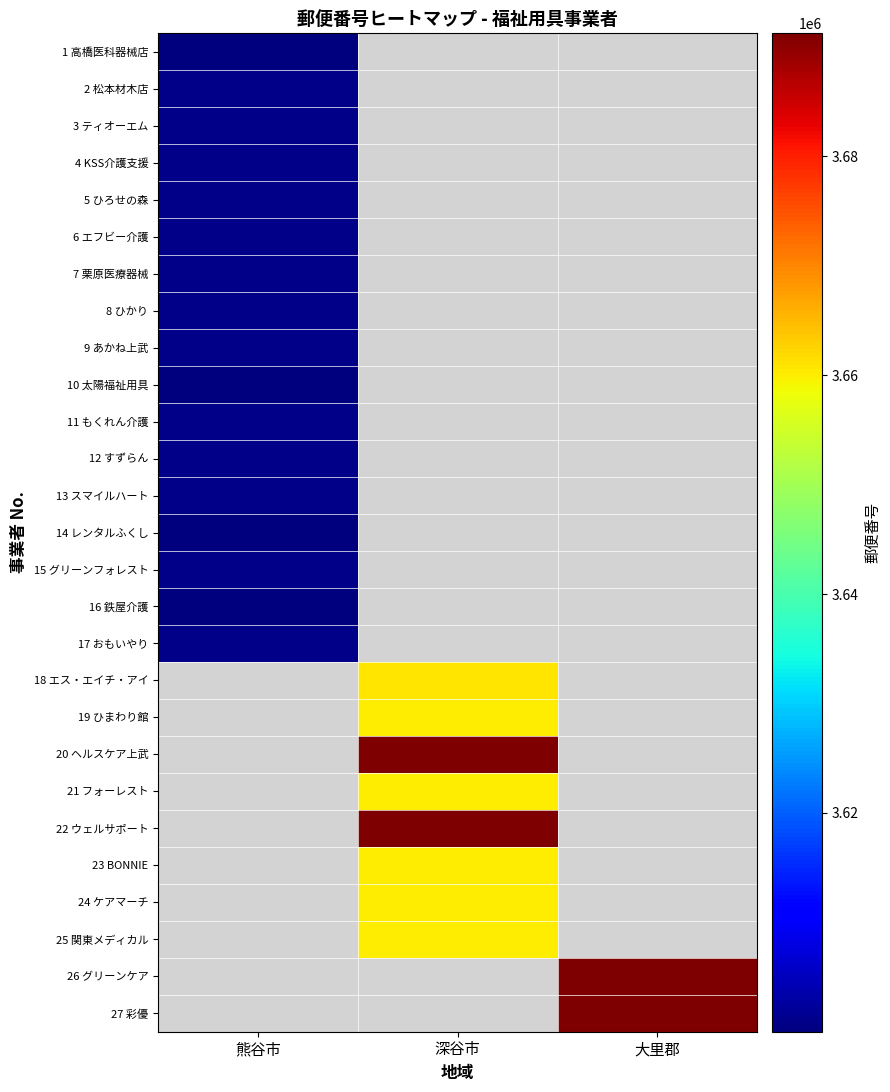

List the labels in order of 15 グリーンフォレスト value, largest first.

熊谷市, 深谷市, 大里郡